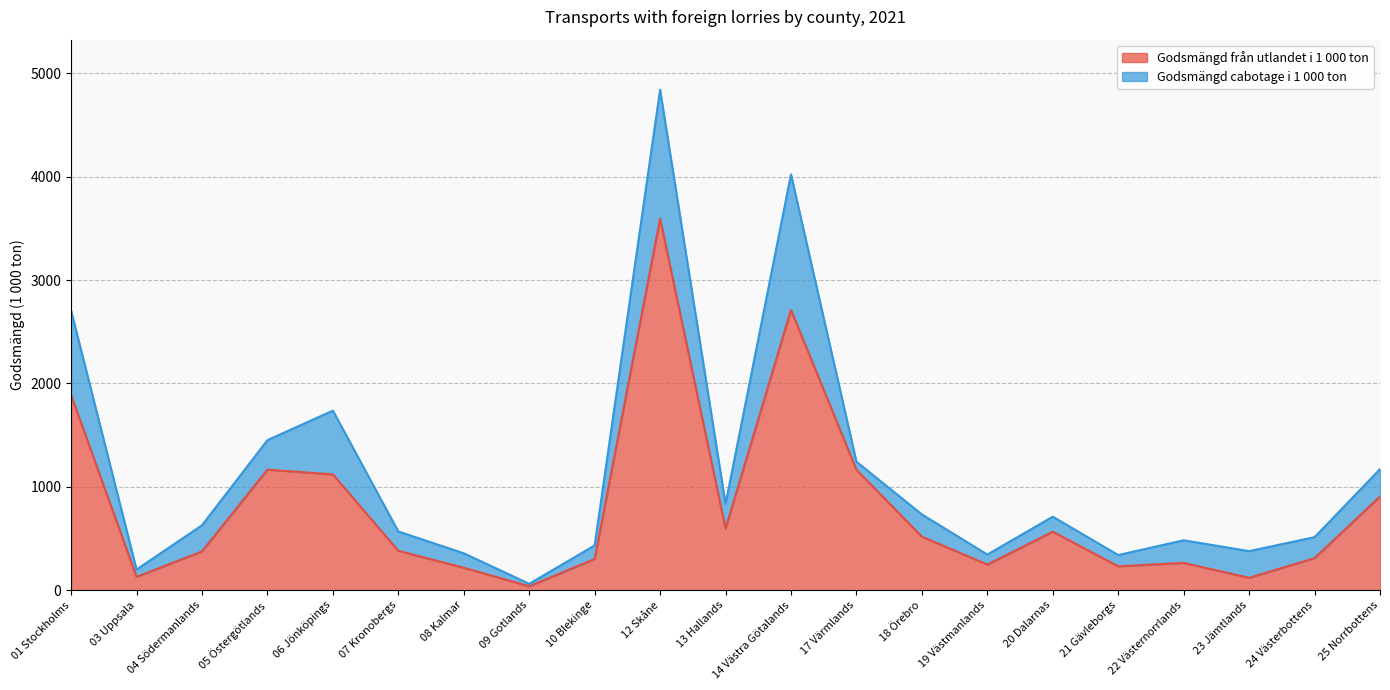

What is the difference between the values at 21 Gävleborgs and 01 Stockholms?

1656